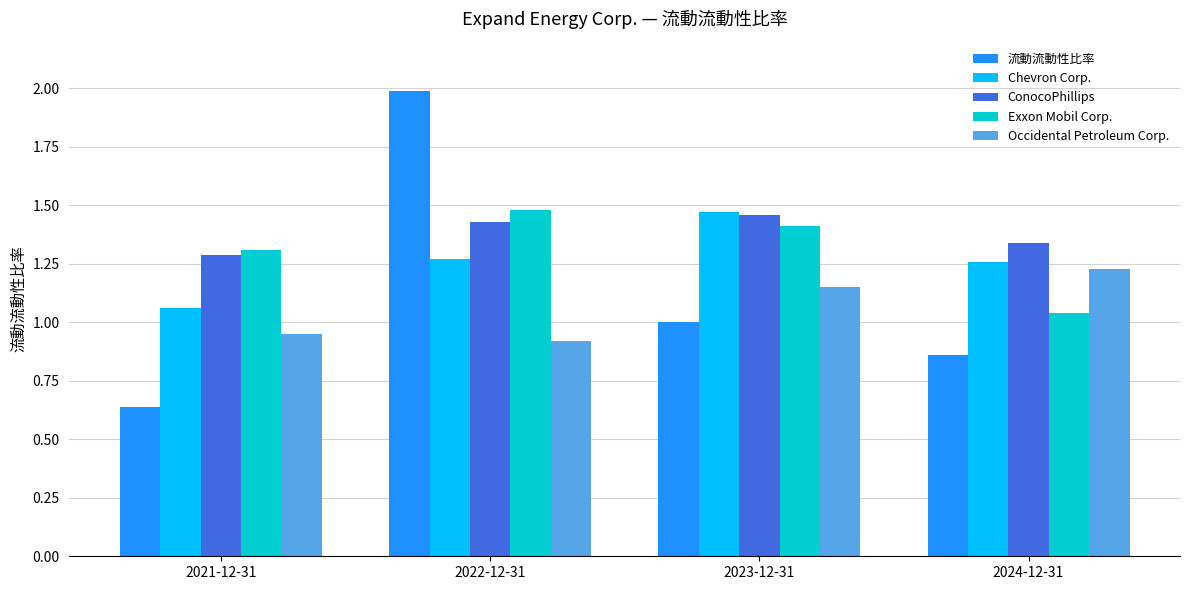

Does the chart contain stacked bars?

No